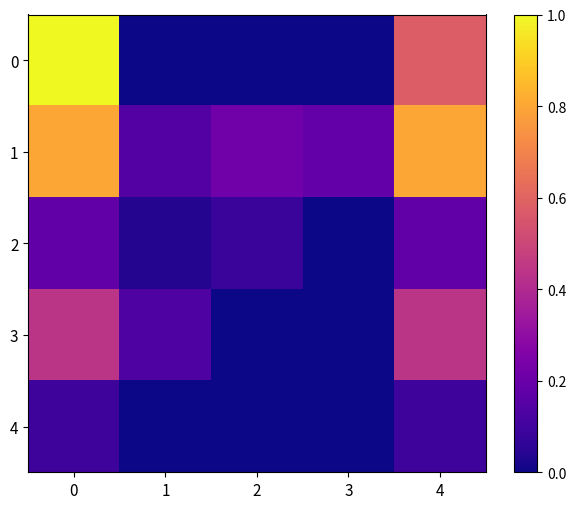

Reading left to right, what are all the values shown in this chart?

0: 0=1.0	1=0.0	2=0.0	3=0.0	4=0.6
1: 0=0.8	1=0.1	2=0.2	3=0.2	4=0.8
2: 0=0.2	1=0.0	2=0.1	3=0.0	4=0.2
3: 0=0.4	1=0.1	2=0.0	3=0.0	4=0.4
4: 0=0.1	1=0.0	2=0.0	3=0.0	4=0.1